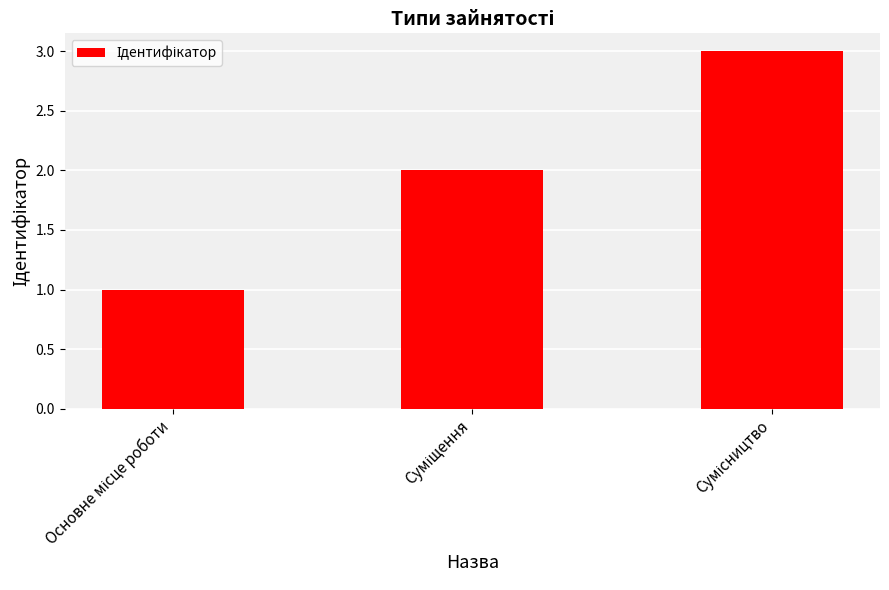

What is the greatest value displayed?

3